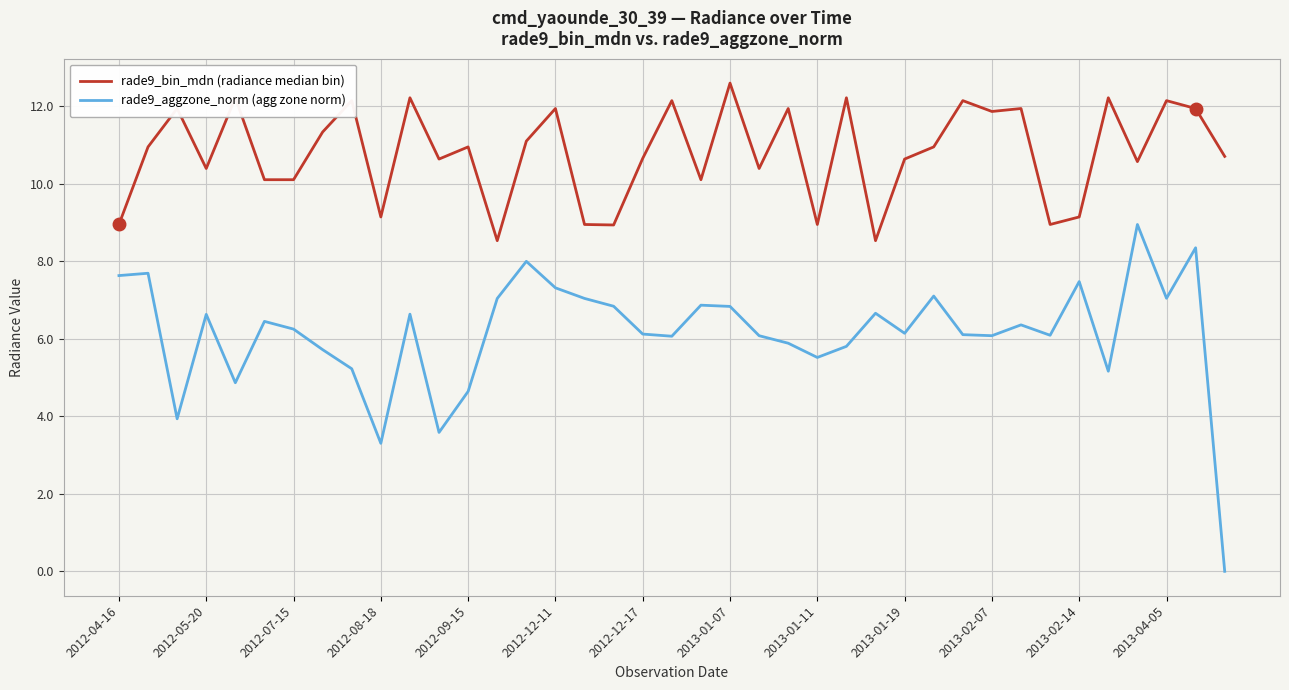

Which series has the largest range (max minus min)?

rade9_aggzone_norm (agg zone norm)